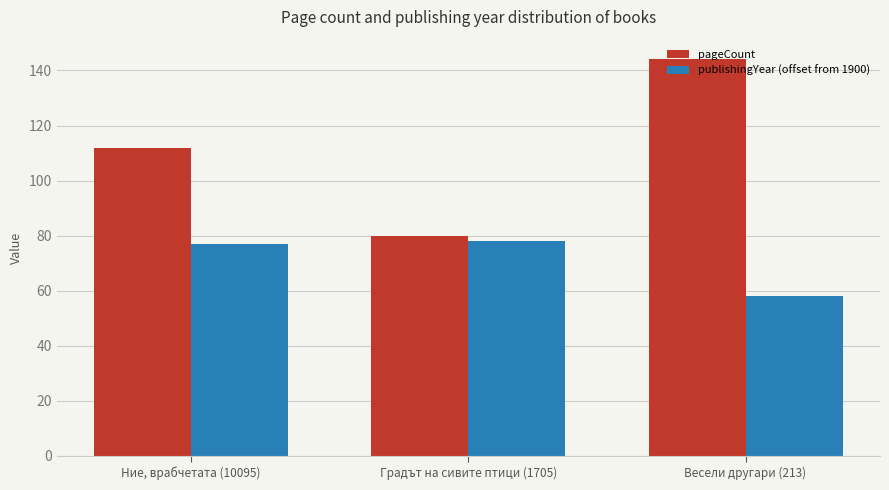

Reading left to right, extract all data points from this chart.

pageCount: 112	80	144
publishingYear (offset from 1900): 77	78	58